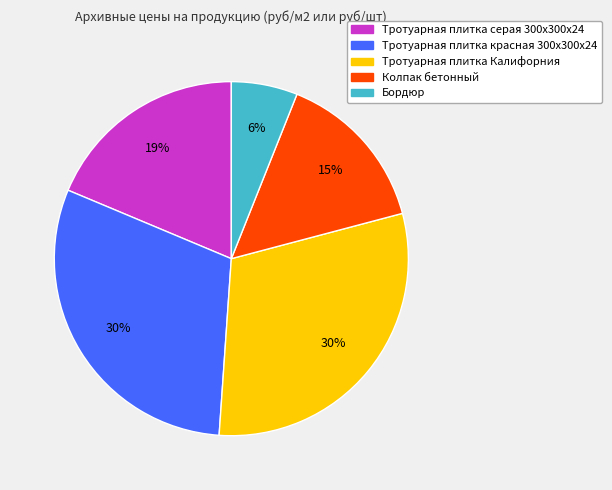

To the nearest percent, what portion does Бордюр represent?

6%